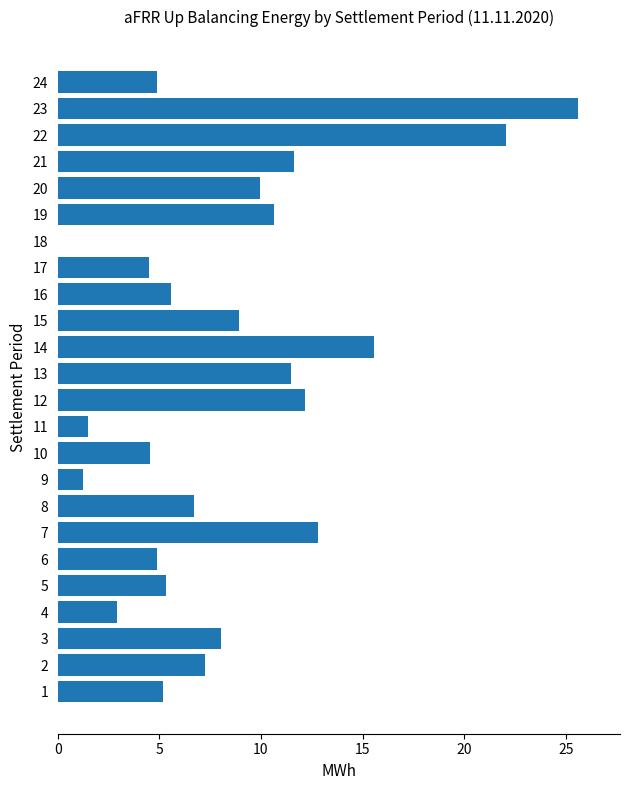

What is the sum of the values at 19 and 12?

22.8